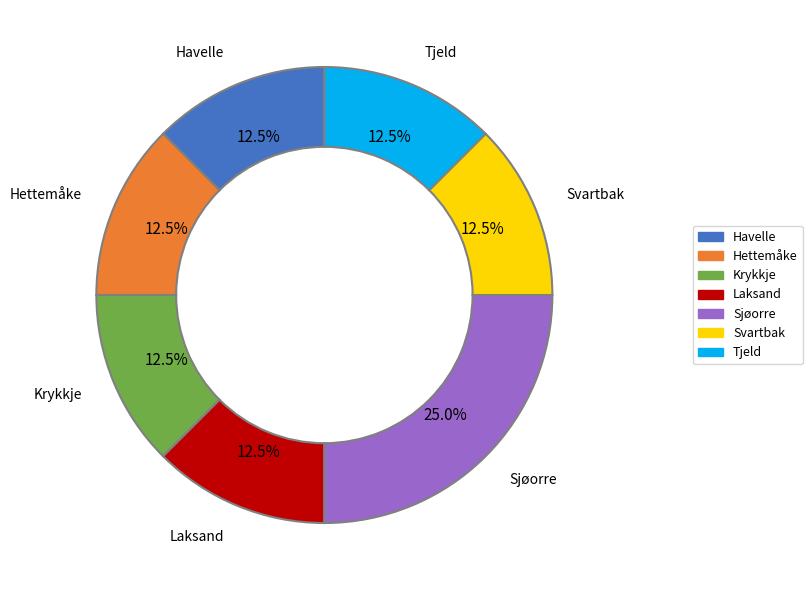

Is there a majority slice in this chart?

No